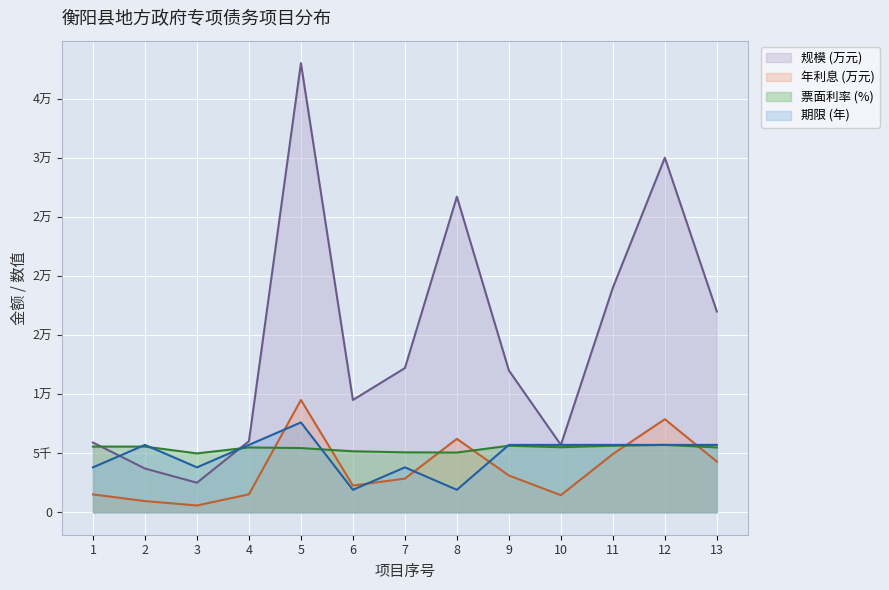

How many interior local valleys does the 年利息 (万元) series have?

3